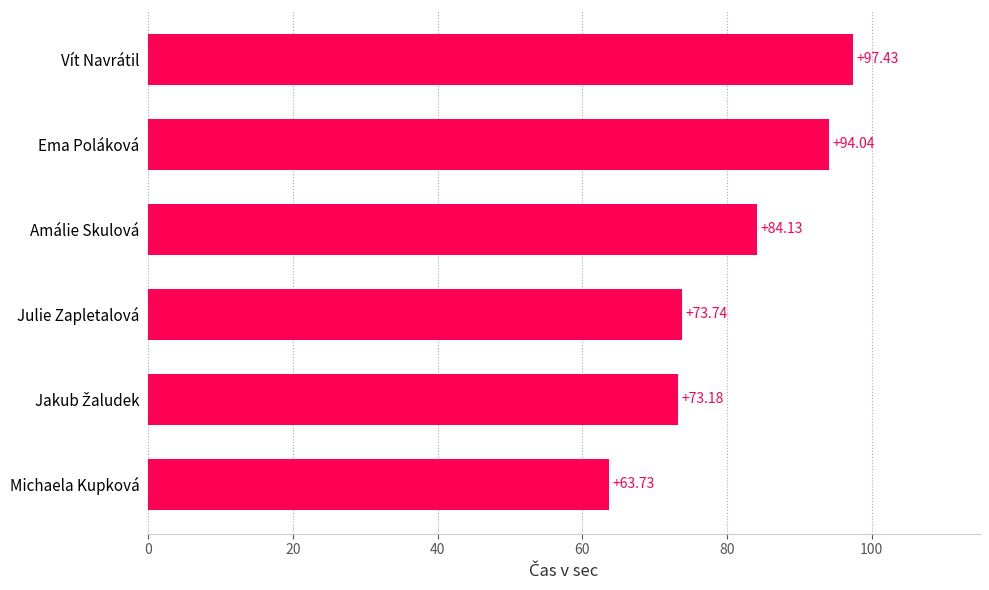

What is the sum of the values at Amálie Skulová and Ema Poláková?

178.2